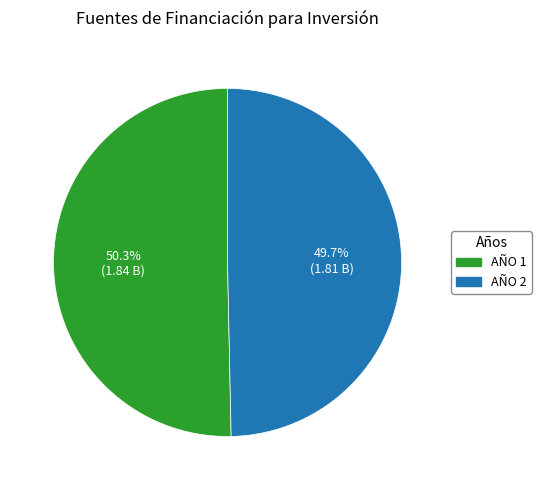

Rank the categories by value from lowest to highest.

AÑO 2, AÑO 1